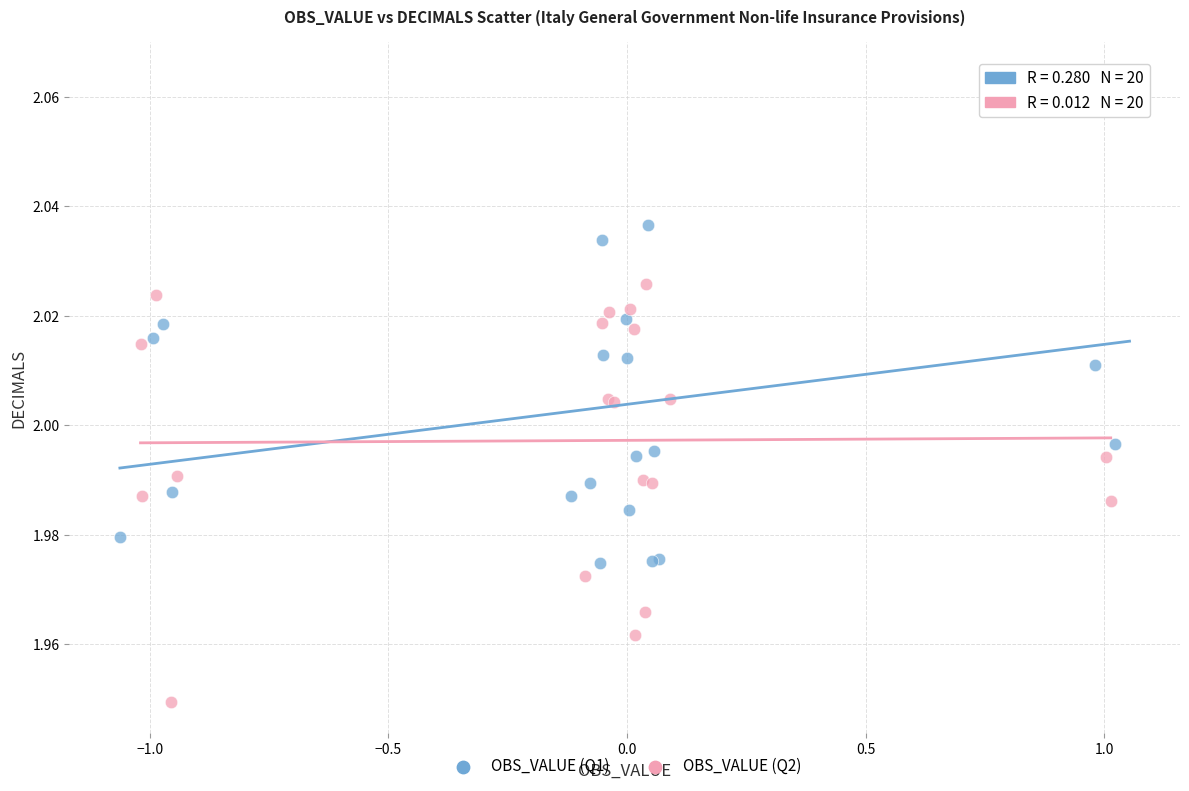

What are all the series names shown in the legend?

OBS_VALUE (Q1), OBS_VALUE (Q2)